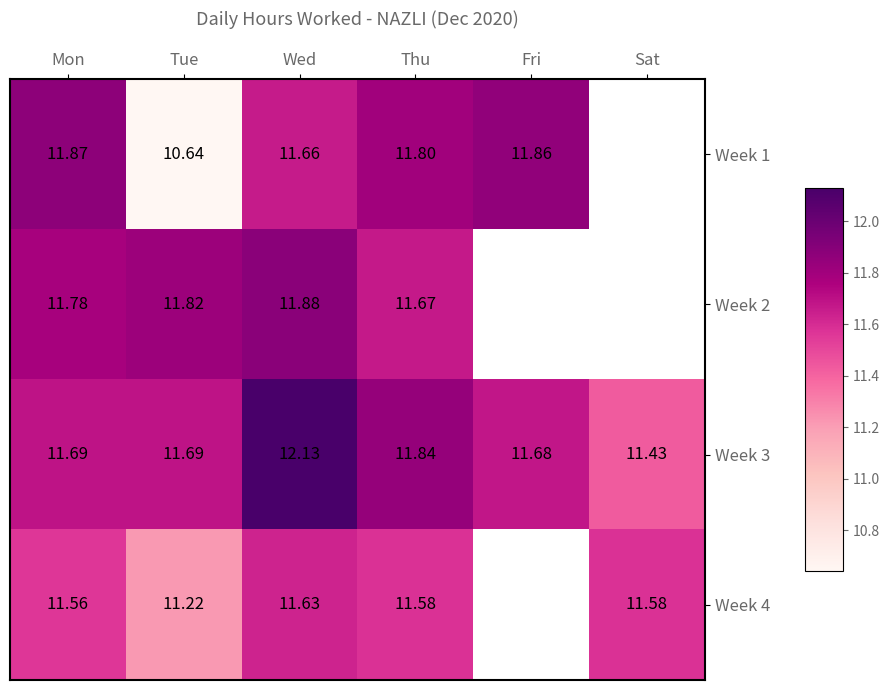

Is the value of Week 3 at Tue greater than the value of Week 2 at Tue?

No